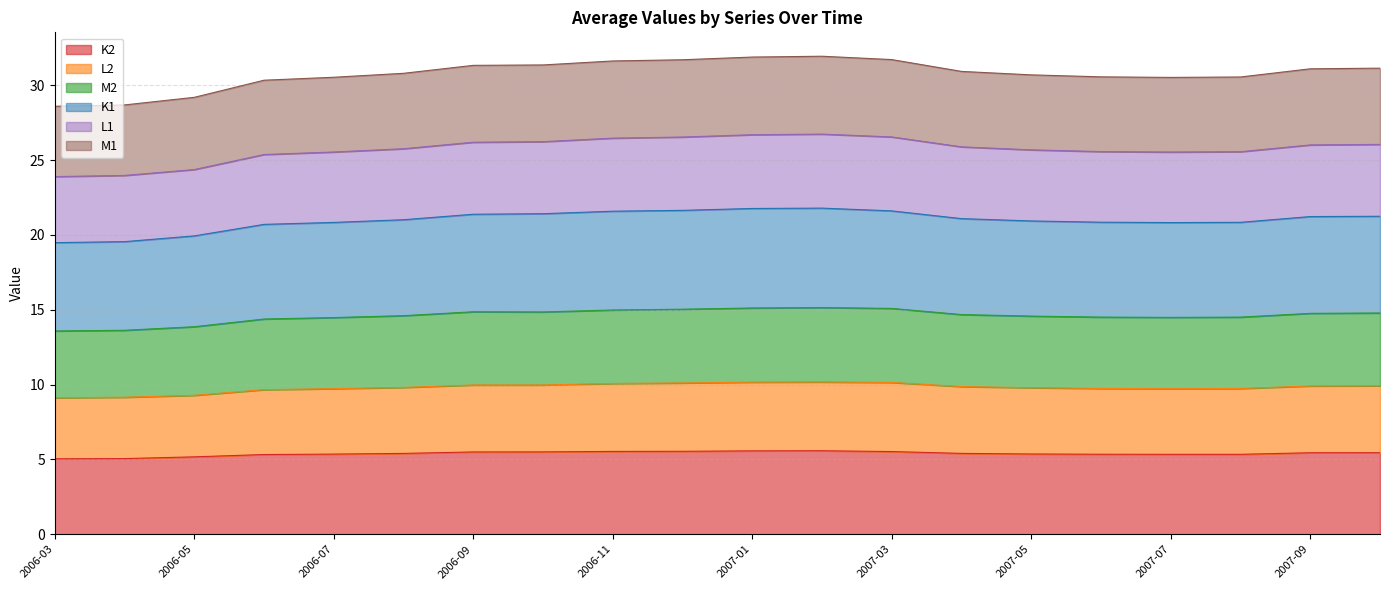

Rank the categories by L2 value from highest to lowest.

2007-02, 2007-01, 2007-03, 2006-12, 2006-11, 2006-10, 2006-09, 2007-10, 2007-09, 2007-04, 2006-08, 2007-05, 2007-06, 2007-08, 2007-07, 2006-07, 2006-06, 2006-05, 2006-04, 2006-03